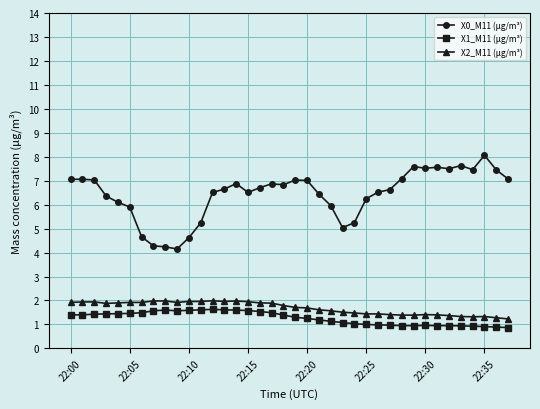

Does the chart have visible grid lines?

Yes